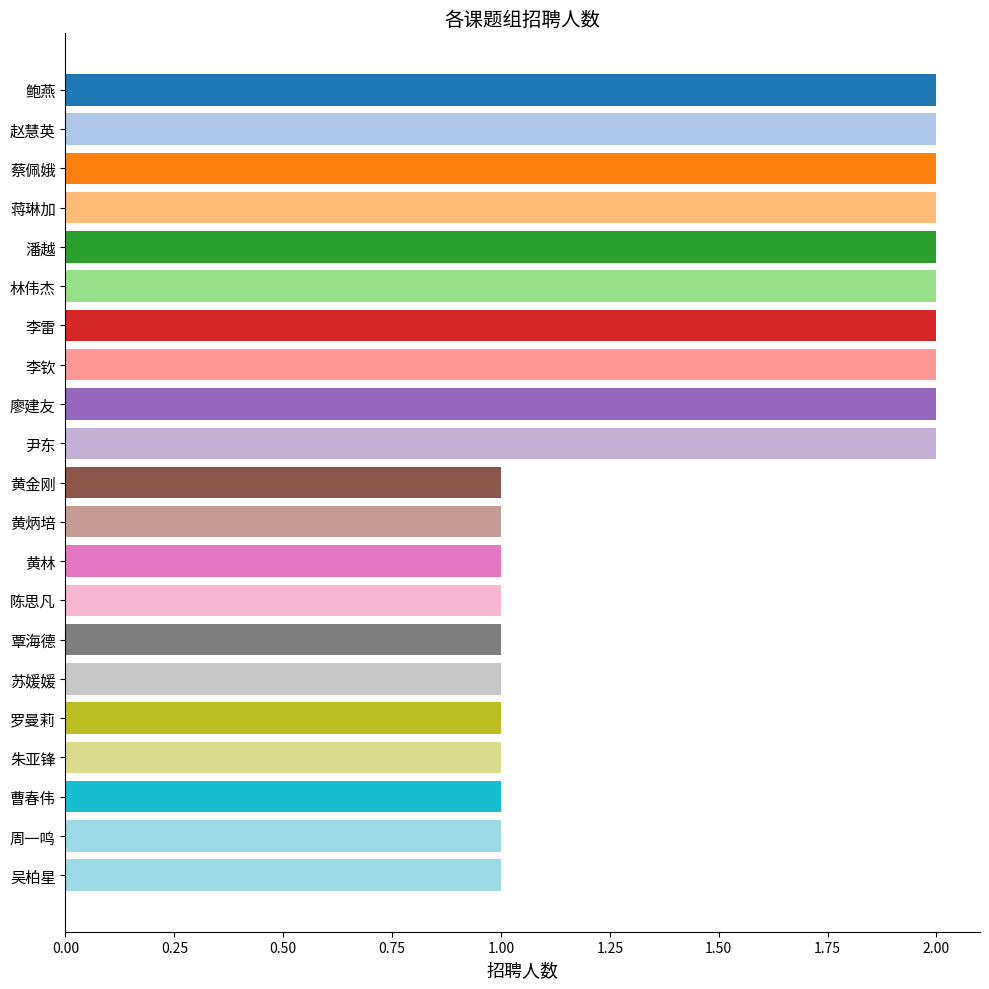

What is the label of the 16th bar from the top?

苏媛媛